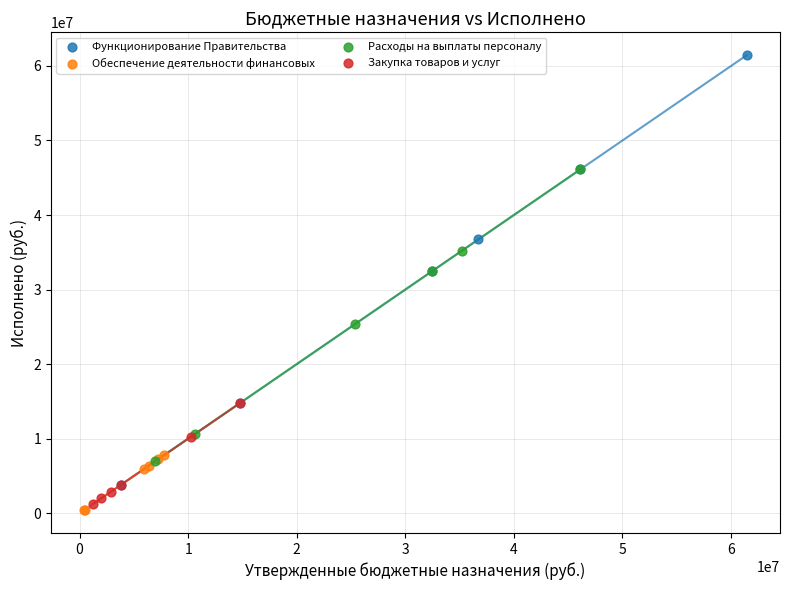

Which series reaches the maximum Y coordinate?

Функционирование Правительства